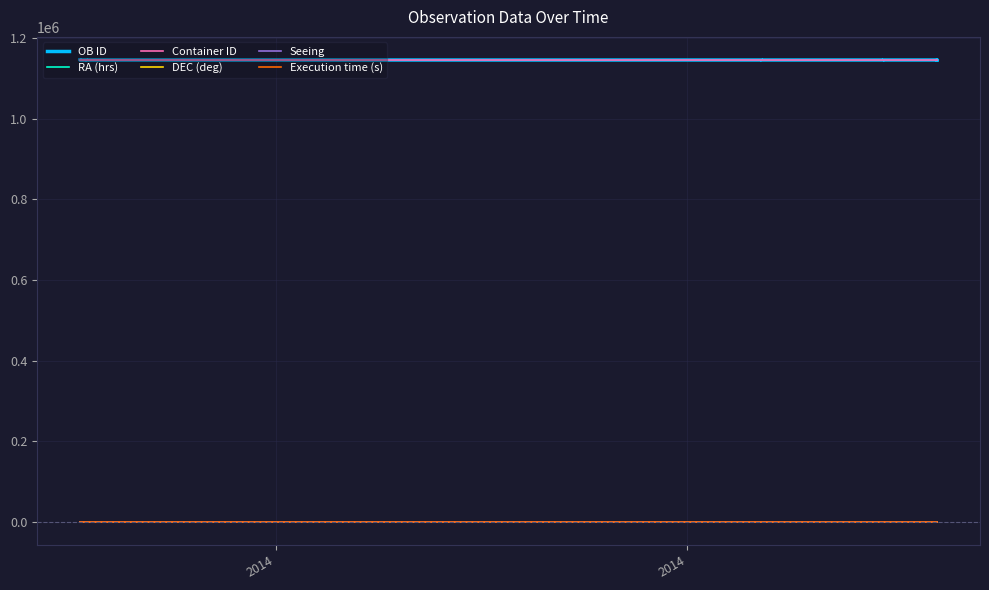

Which series has the widest spread of values?

OB ID